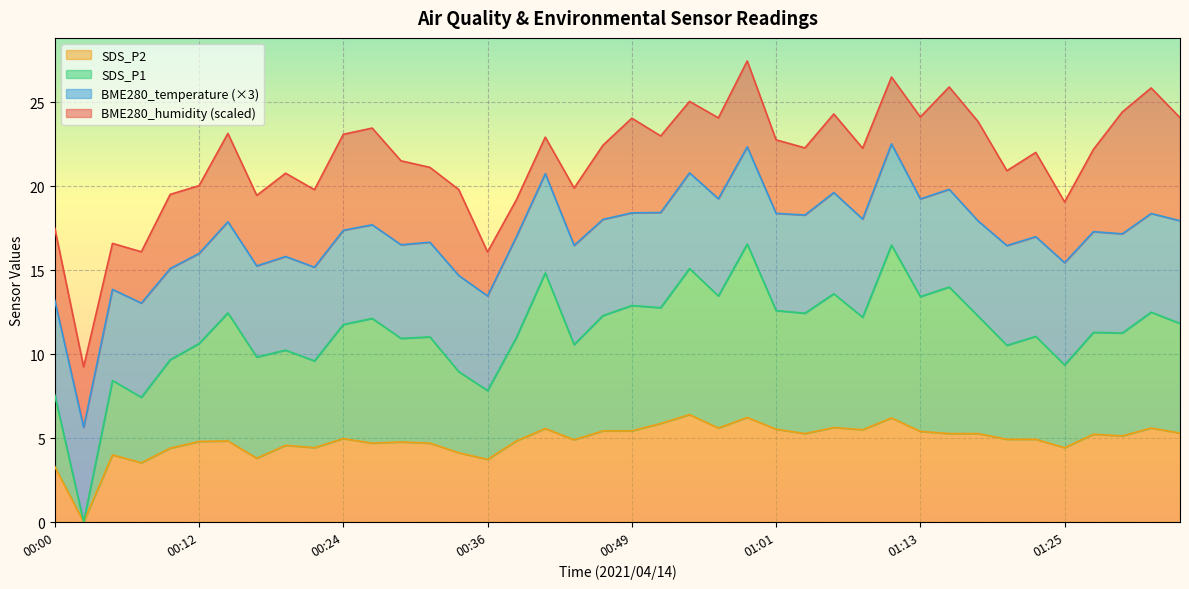

What is the average value of the SDS_P2 series?

4.9